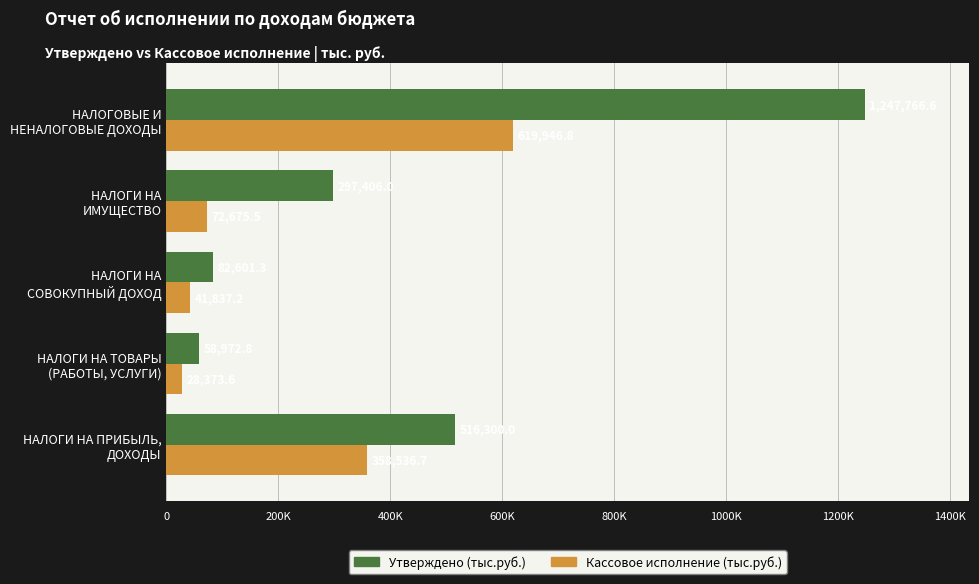

At which label does Утверждено (тыс.руб.) reach its minimum?

НАЛОГИ НА ТОВАРЫ
(РАБОТЫ, УСЛУГИ)